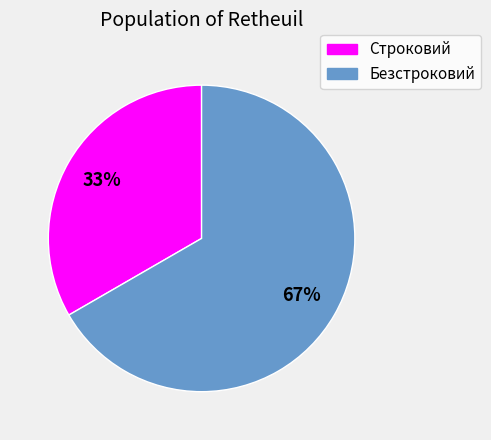

Is it true that Безстроковий is 81% of the pie?

False